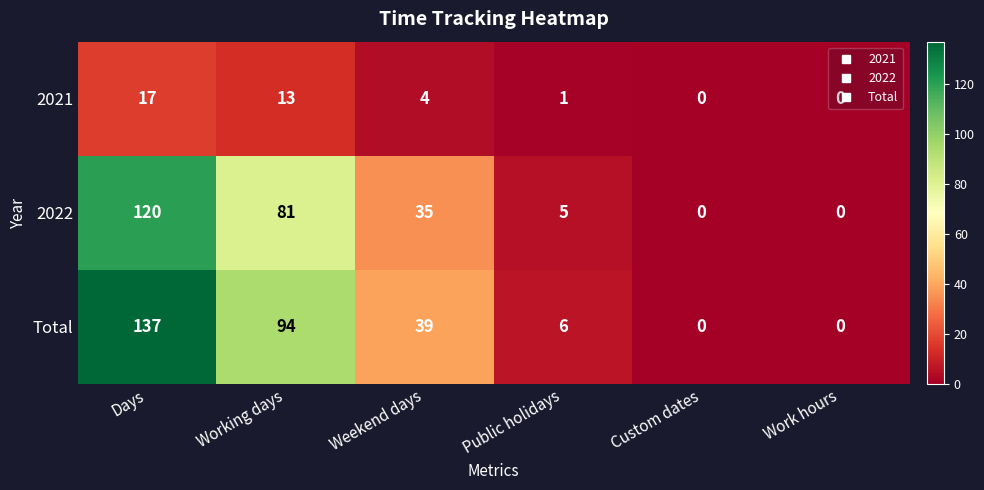

The 2022 series shows 35 at Weekend days. True or false?

True